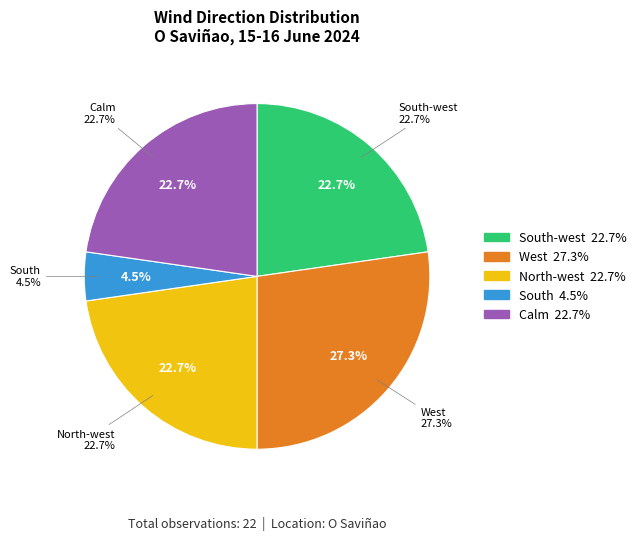

To the nearest percent, what is the difference between the largest and smallest slice percentages?

23%